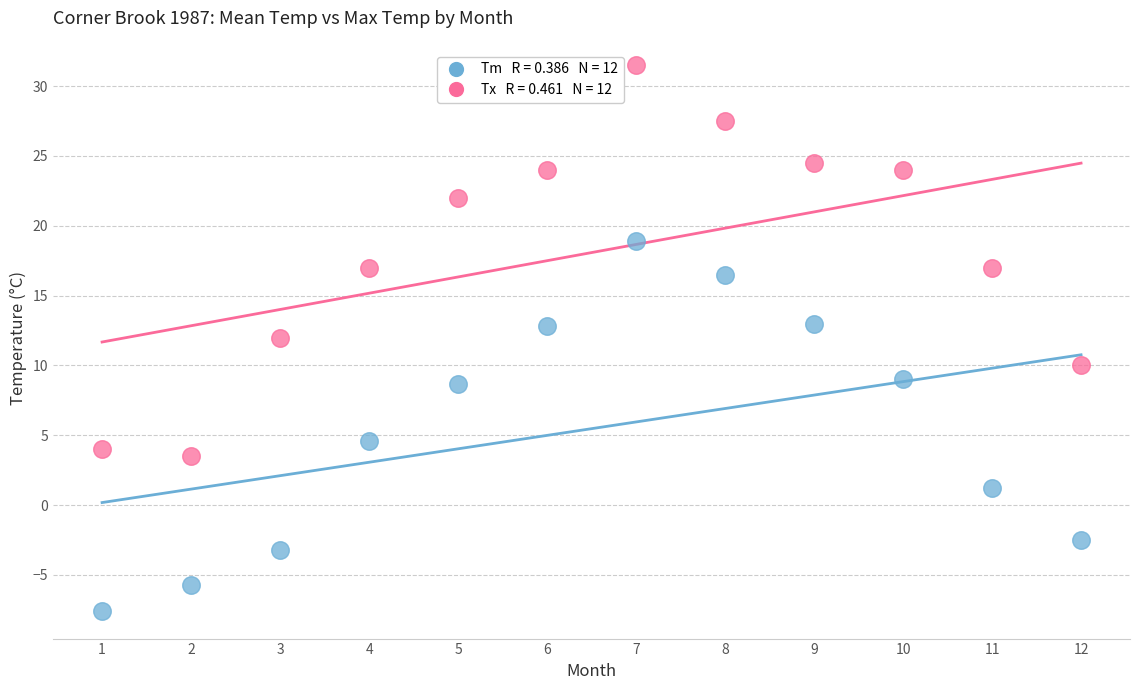

Across all data points, what is the range of X values (max minus min)?

11.0